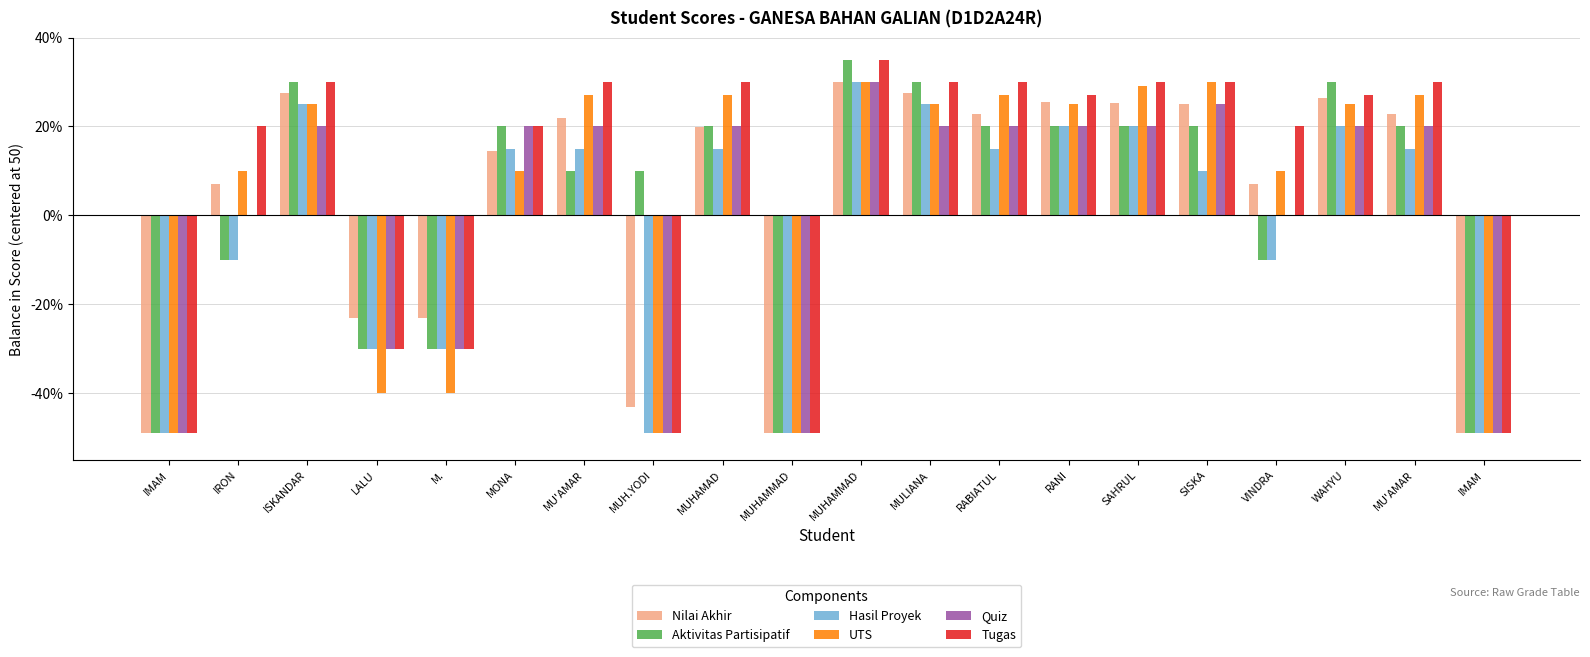

Which category has the lowest value across all series?

IMAM